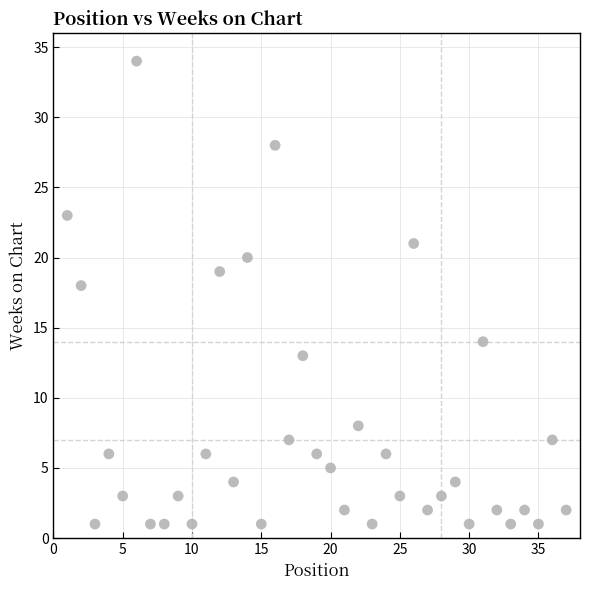

What is the range of X values (max minus min)?

36